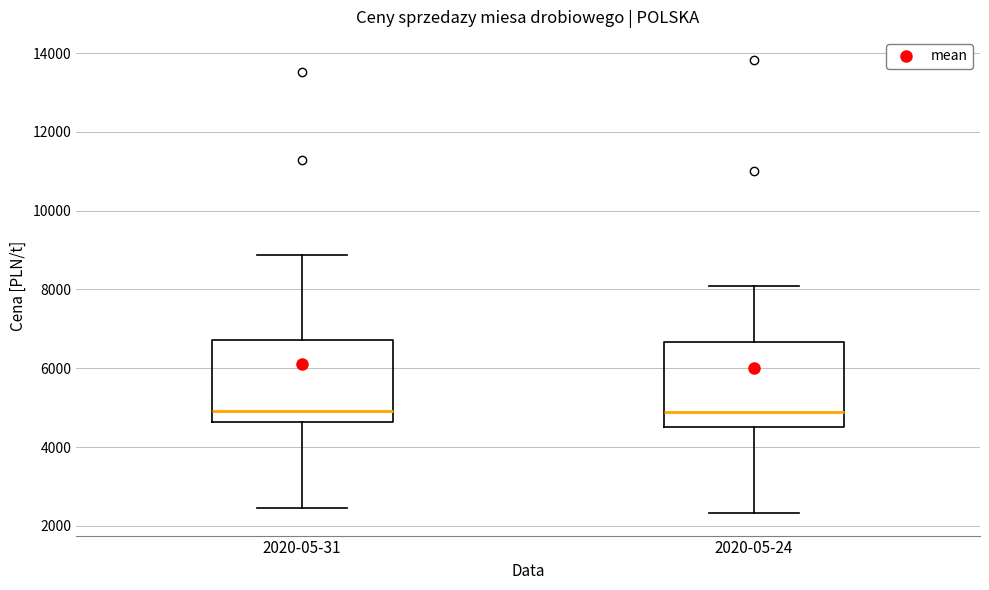

Reading left to right, transcribe this box plot: for each box, give where its median line is, the range the box spans, and where its two whiskers end, as read against the y-axis. The values are not printed on the chart, so give them approximately, as read against the axis.

2020-05-31: median 5000, box 4600 to 6800, whiskers 2400 to 8800
2020-05-24: median 4800, box 4600 to 6600, whiskers 2400 to 8000